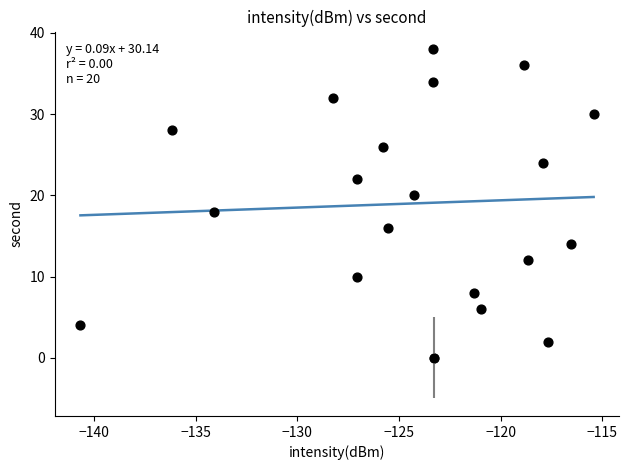

What is the range of Y values (max minus min)?

38